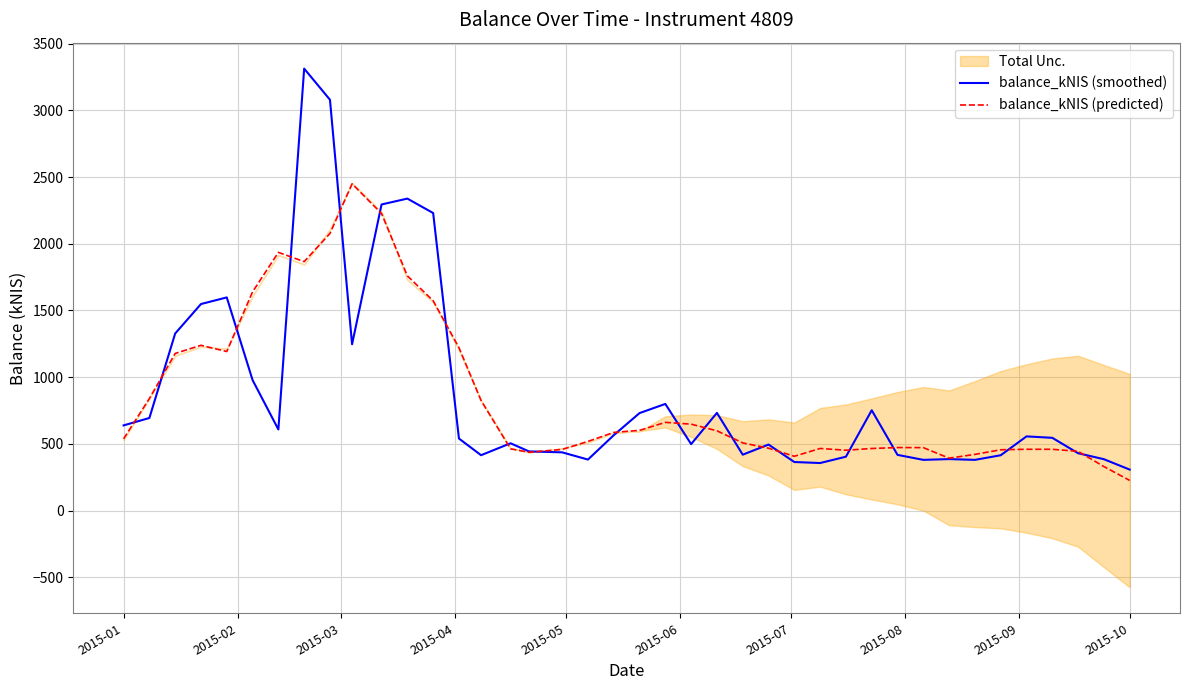

Reading left to right, transcribe all the data shown in this chart.

balance_kNIS (smoothed): 638.3	693.8	1327.2	1548.1	1597.7	978.1	607.8	3313.0	3079.5	1246.5	2294.5	2338.5	2230.3	539.8	414.9	504.2	443.3	436.3	382.2	564.7	730.6	799.2	497.9	732.1	418.8	494.6	363.8	356.1	403.6	751.8	417.3	379.9	385.7	379.9	414.5	555.8	545.2	429.7	384.8	307.0
balance_kNIS (predicted): 537.7	839.4	1177.7	1238.7	1192.1	1639.6	1935.2	1866.1	2076.9	2449.5	2226.3	1759.5	1572.6	1221.1	824.6	462.6	437.1	458.0	518.1	585.7	601.1	661.0	647.7	597.8	507.0	467.3	406.8	465.3	452.2	465.1	472.3	471.6	392.7	421.0	455.7	459.2	459.1	444.1	329.7	225.8